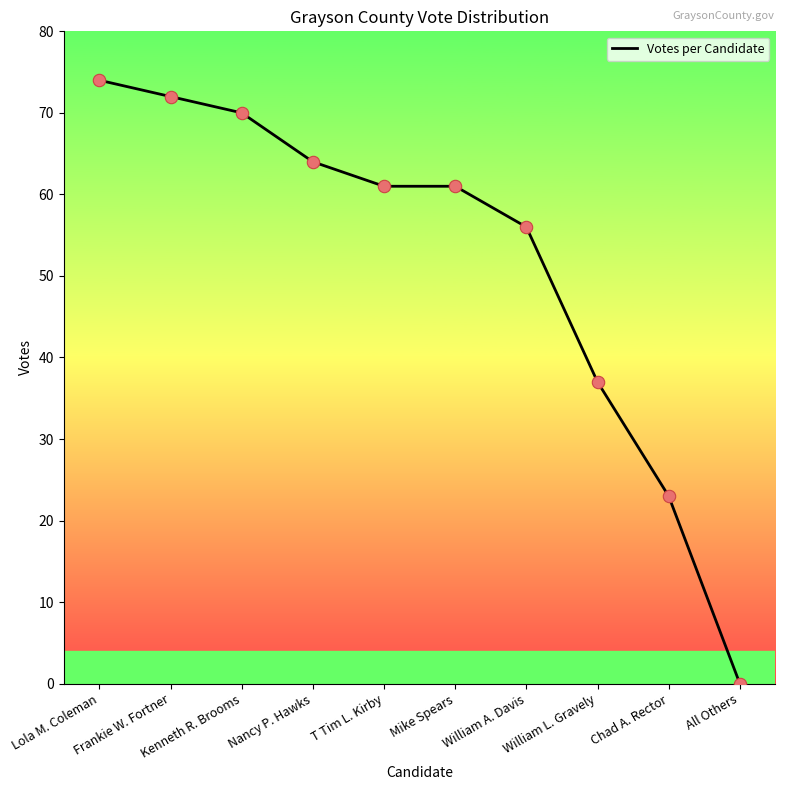

What is the change in value from Lola M. Coleman to Frankie W. Fortner?

-2